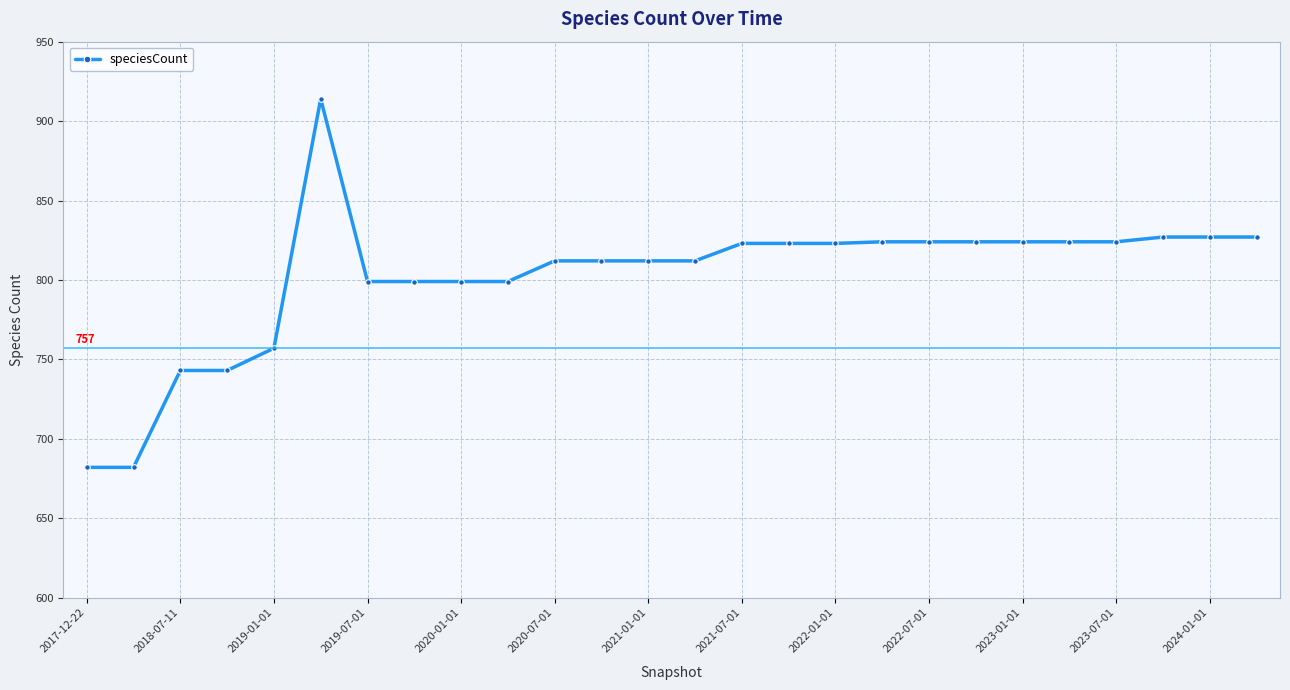

What is the sum of all values?

20859